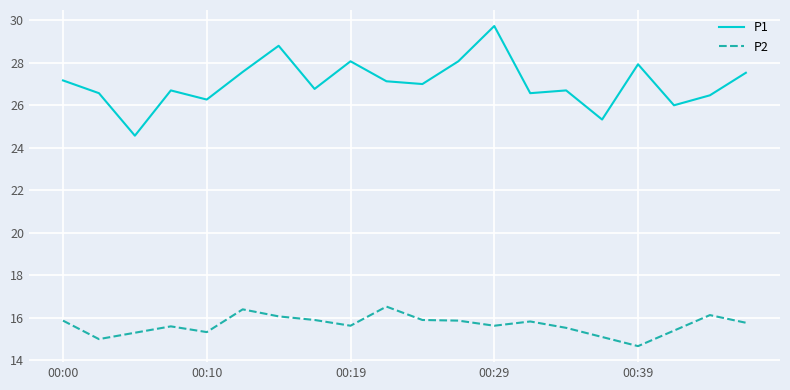

True or false: P2 and P1 intersect in this chart.

False